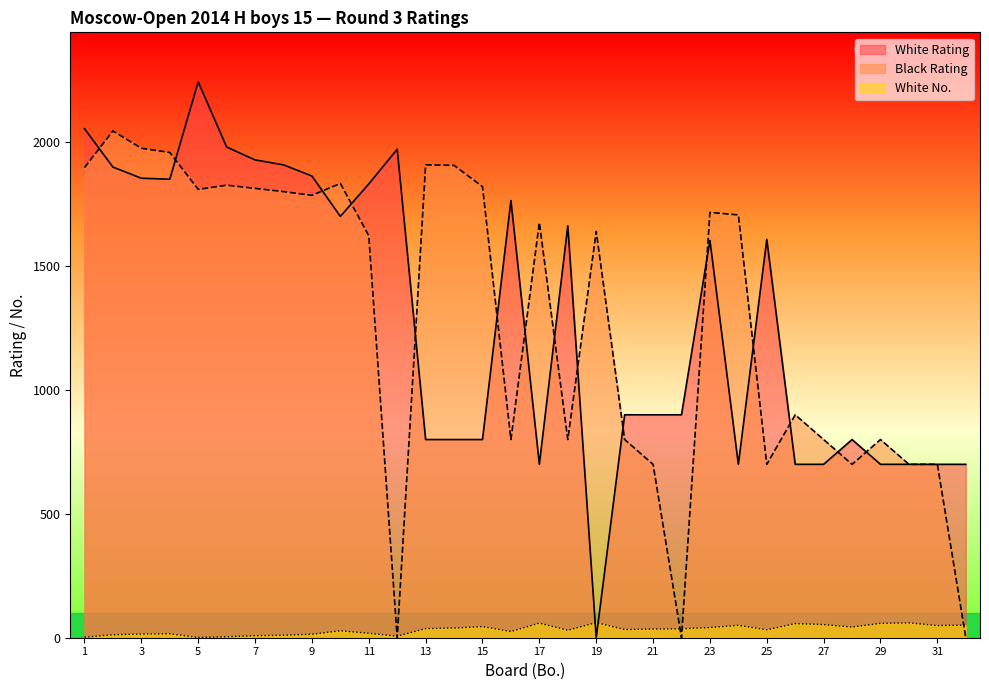

List the labels in order of White No. value, largest first.

19, 30, 17, 29, 26, 27, 32, 24, 31, 15, 28, 23, 14, 13, 22, 21, 20, 25, 18, 10, 16, 11, 4, 3, 9, 2, 8, 7, 12, 6, 1, 5